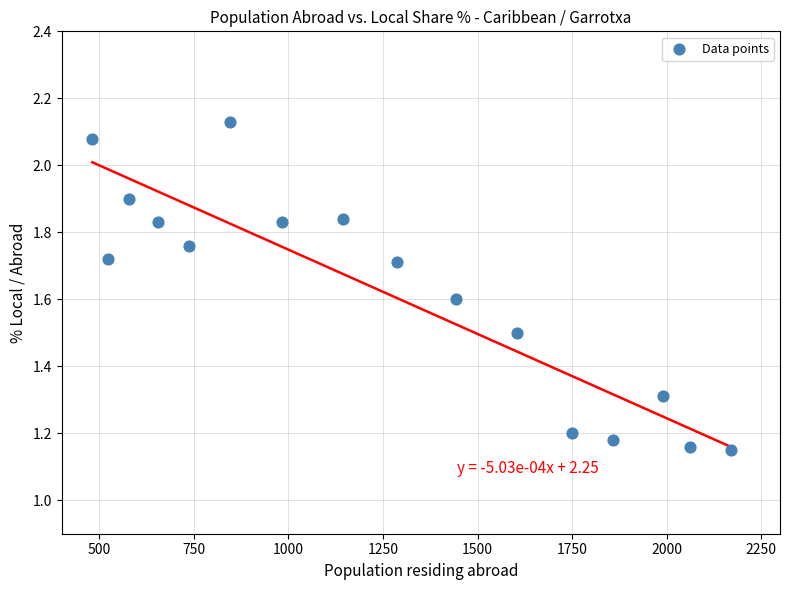

What is the range of Y values (max minus min)?

1.0